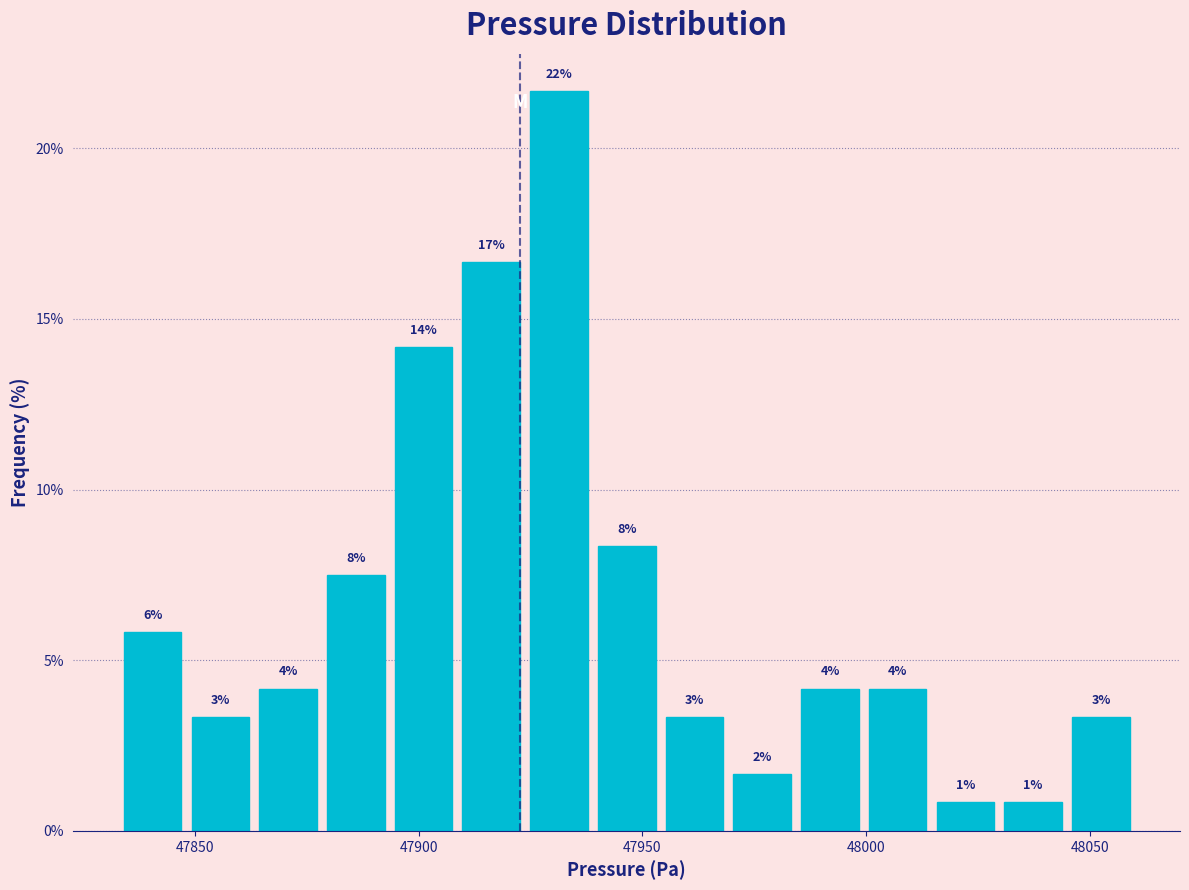

Around what value on the x-axis is the tallest bar? Give the approximate position of its centre, as read against the axis.

47930